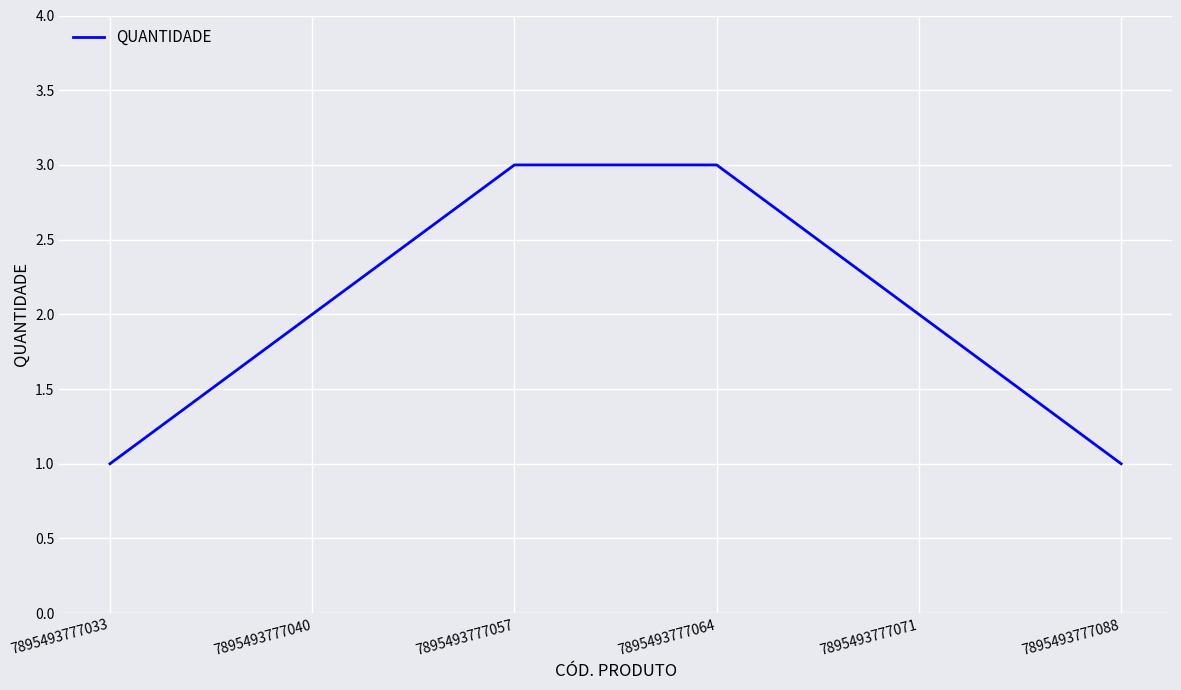

What is the maximum value shown in the chart?

3